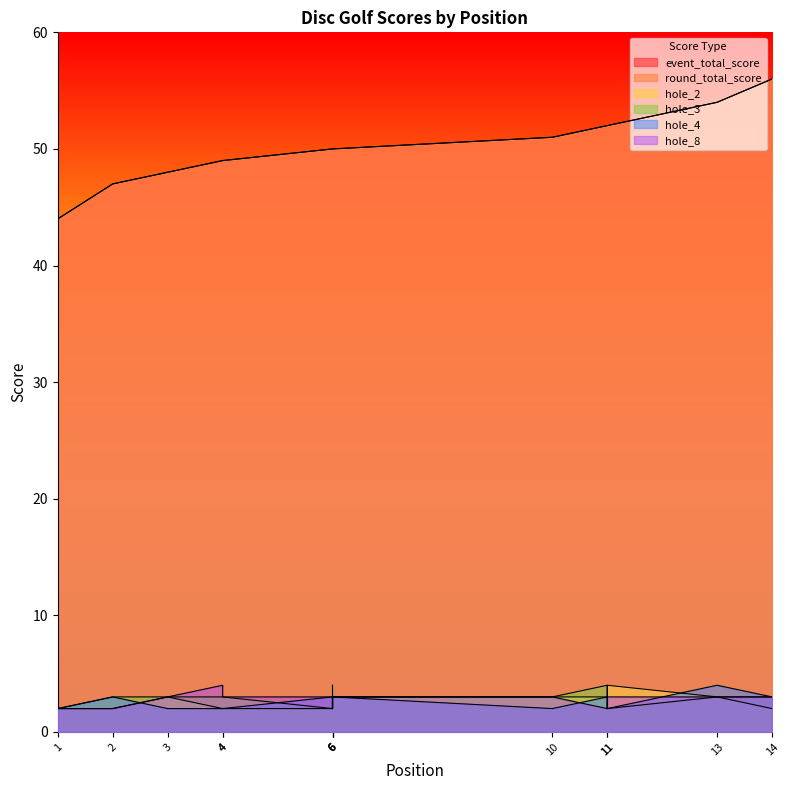

Reading left to right, extract all data points from this chart.

event_total_score: 1=44	2=47	3=48	4=49	4=49	6=50	6=50	6=50	6=50	10=51	11=52	11=52	13=54	14=56
round_total_score: 1=44	2=47	3=48	4=49	4=49	6=50	6=50	6=50	6=50	10=51	11=52	11=52	13=54	14=56
hole_2: 1=2	2=2	3=3	4=2	4=2	6=2	6=3	6=2	6=3	10=3	11=3	11=4	13=3	14=2
hole_3: 1=2	2=3	3=3	4=3	4=3	6=2	6=4	6=3	6=3	10=3	11=4	11=2	13=3	14=3
hole_4: 1=2	2=3	3=2	4=2	4=2	6=3	6=3	6=2	6=3	10=2	11=3	11=2	13=4	14=3
hole_8: 1=2	2=2	3=3	4=4	4=3	6=3	6=3	6=3	6=3	10=3	11=2	11=3	13=3	14=3